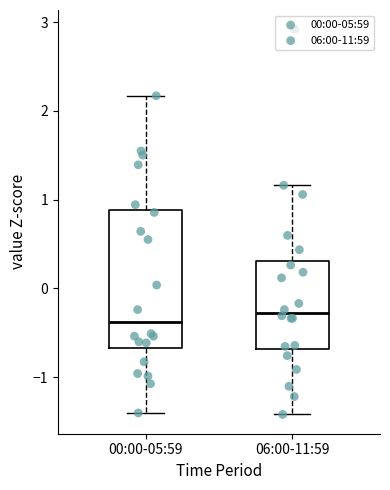

Reading left to right, transcribe this box plot: for each box, give where its median line is, the range the box spans, and where its two whiskers end, as read against the y-axis. The values are not printed on the chart, so give them approximately, as read against the axis.

00:00-05:59: median -0.4, box -0.7 to 0.9, whiskers -1.4 to 2.2
06:00-11:59: median -0.3, box -0.7 to 0.3, whiskers -1.4 to 1.2